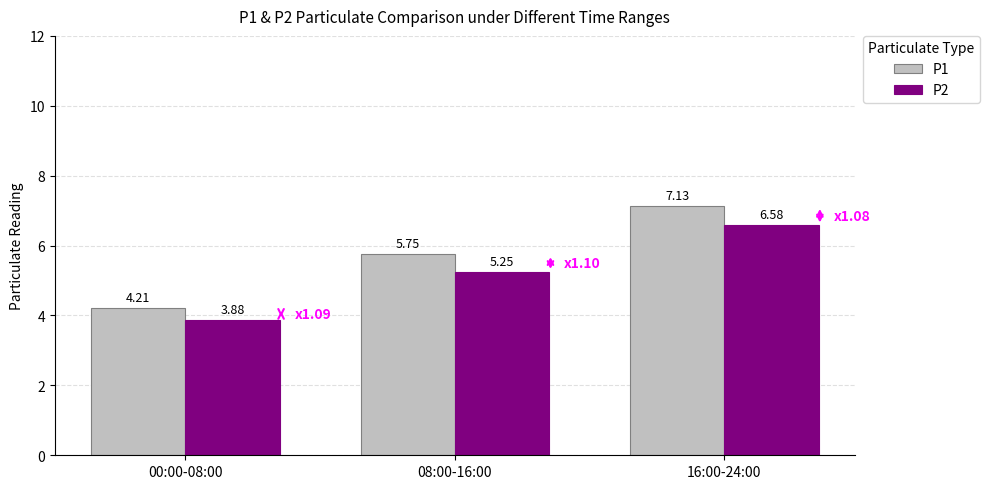

Count the P2 values in the range 3 to 6.

2